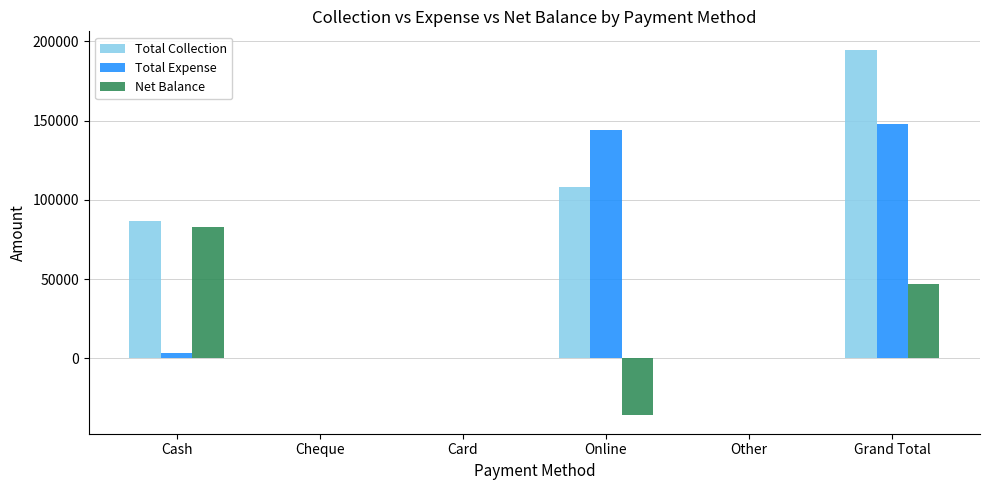

What is the approximate value of Total Expense at Grand Total, to the nearest 10?

147870